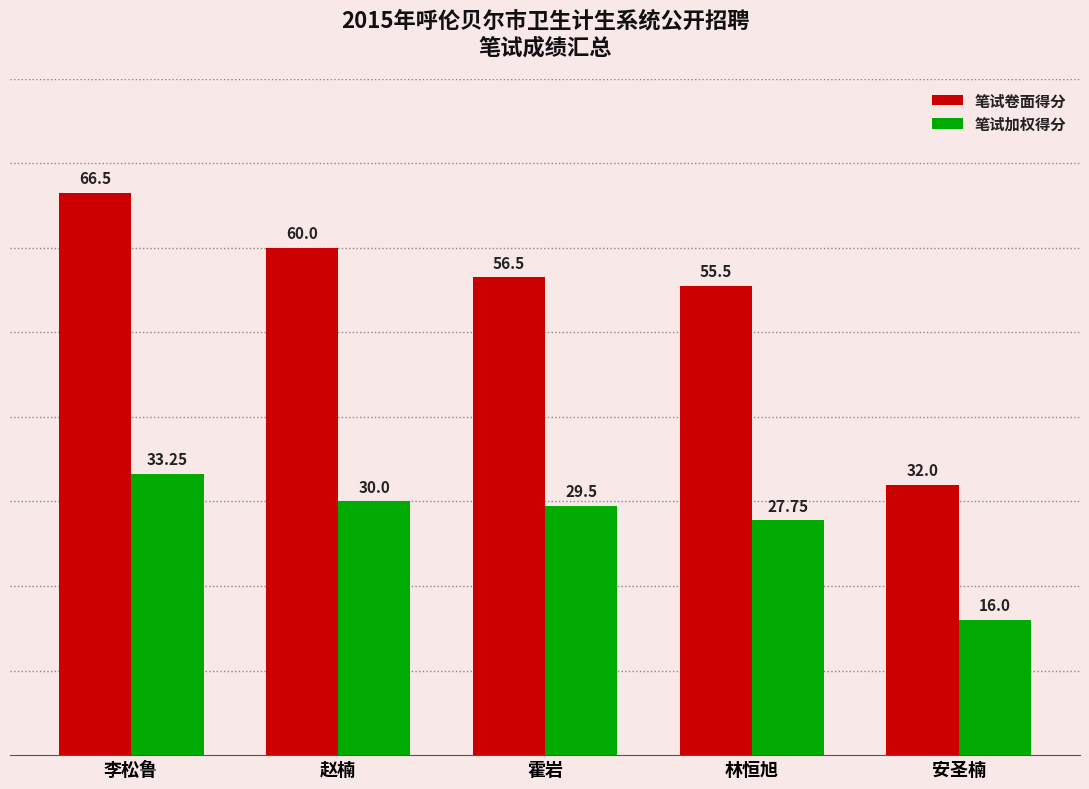

The value of 笔试加权得分 at 霍岩 is 50.9. True or false?

False